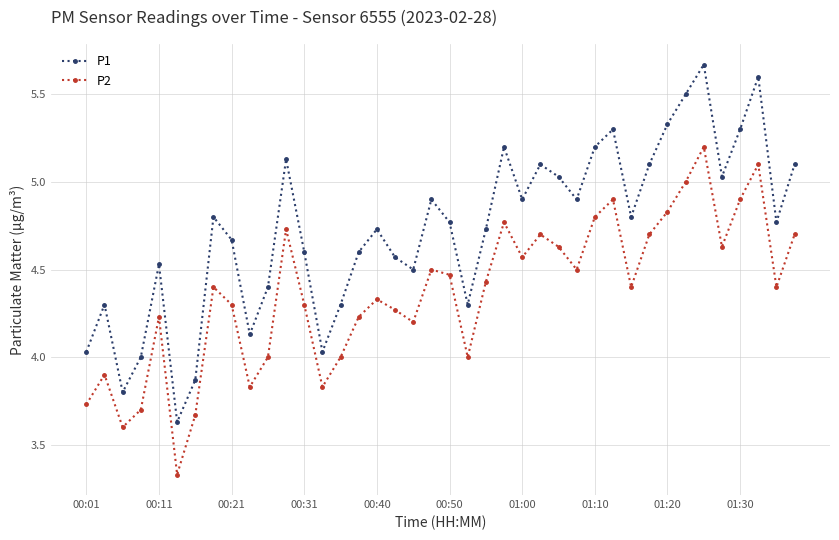

What is the difference between the maximum and minimum values in the P2 series?

1.9